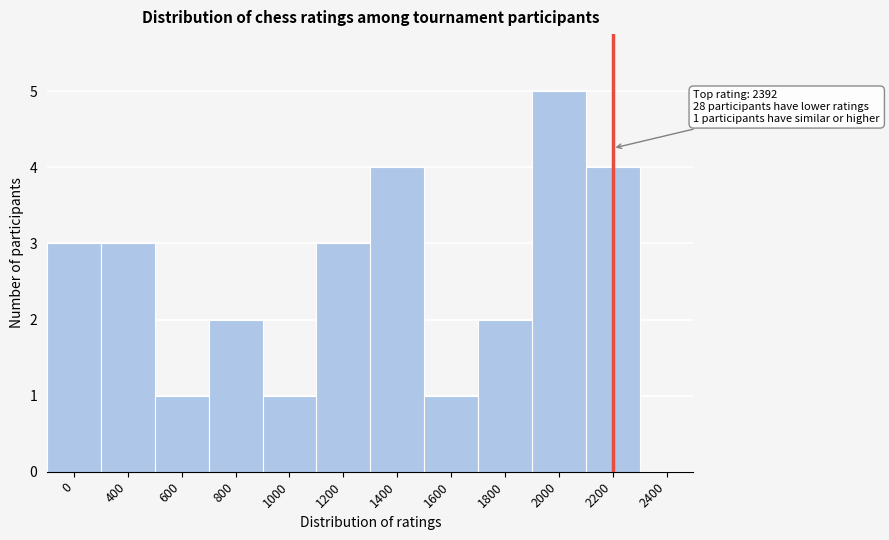

Reading left to right, what are all the values shown in this chart?

0=3	400=3	600=1	800=2	1000=1	1200=3	1400=4	1600=1	1800=2	2000=5	2200=4	2400=0